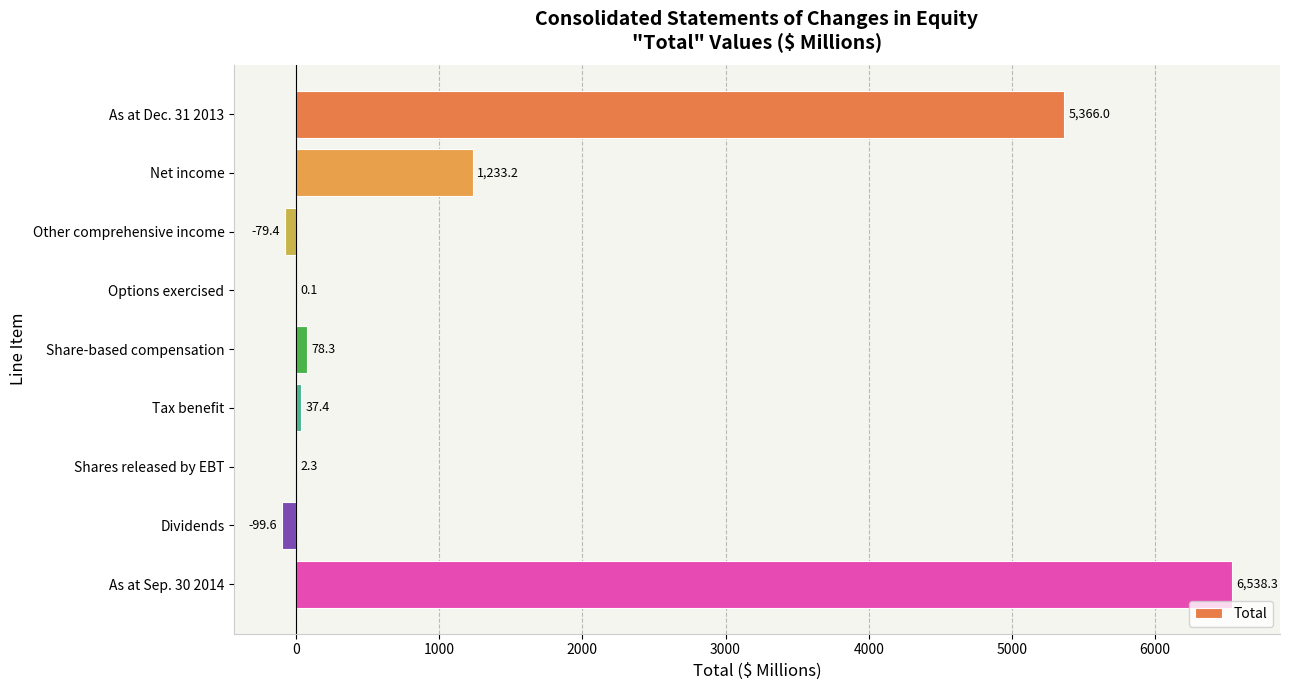

Between Dividends and As at Dec. 31 2013, which is larger?

As at Dec. 31 2013